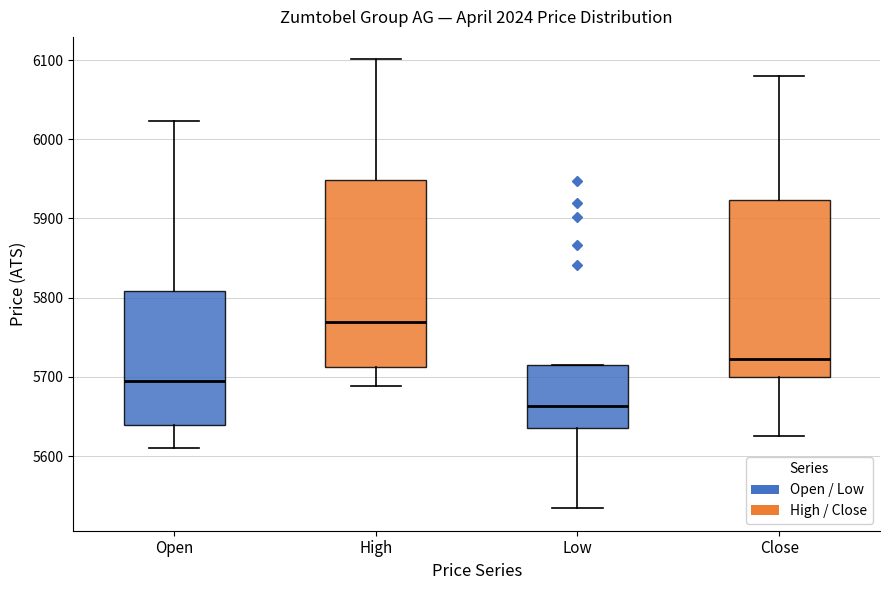

Which box is the tallest, from its lower edge to its upper edge?

High